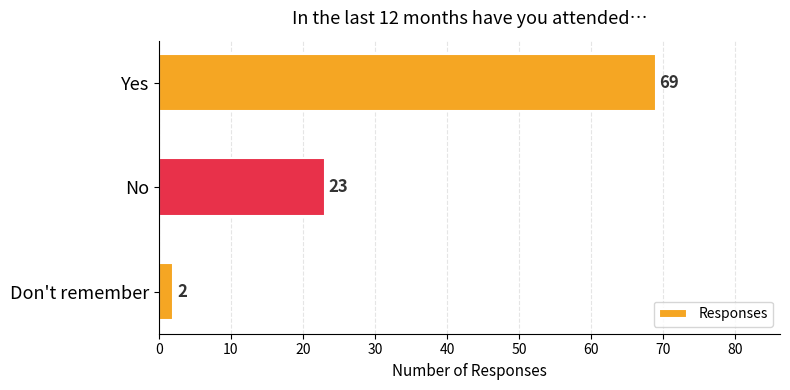

How many series are shown in this chart?

1